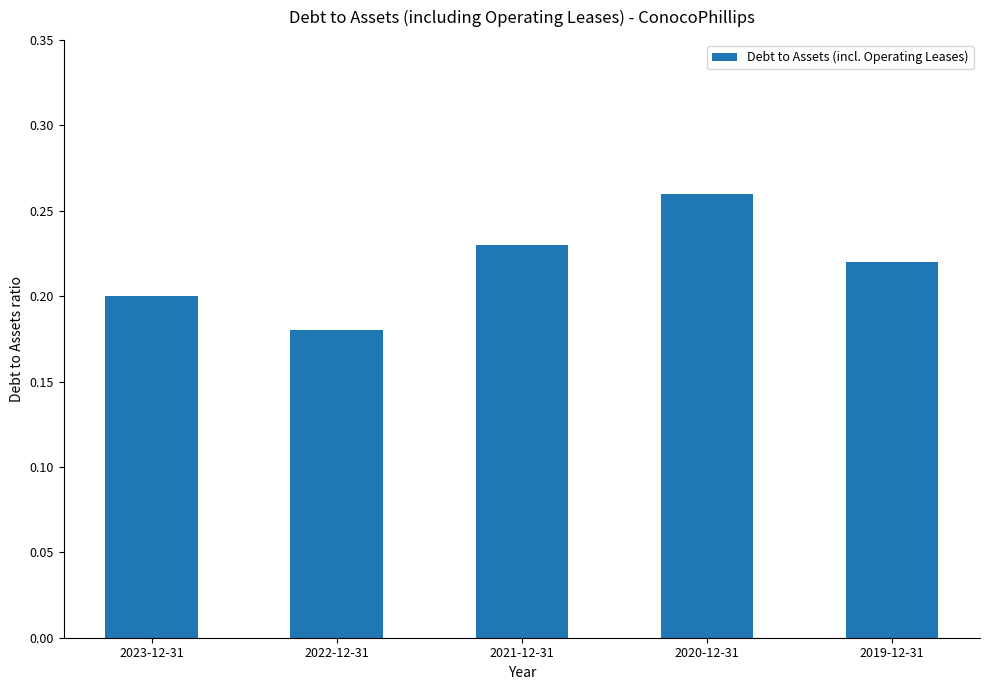

The value at 2023-12-31 is 0.3. True or false?

False